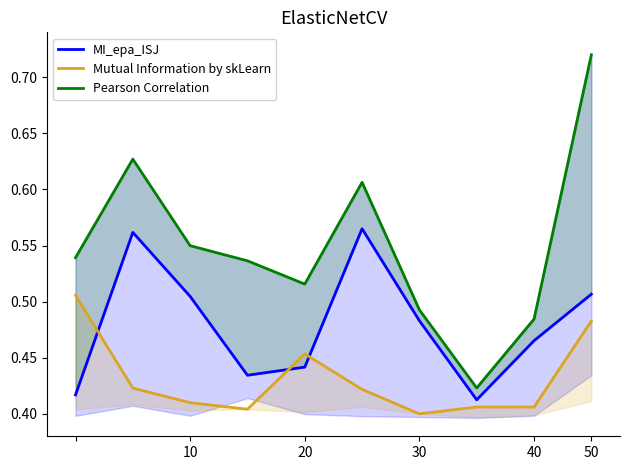

Rank the series by their maximum value, from highest to lowest.

Pearson Correlation, MI_epa_ISJ, Mutual Information by skLearn